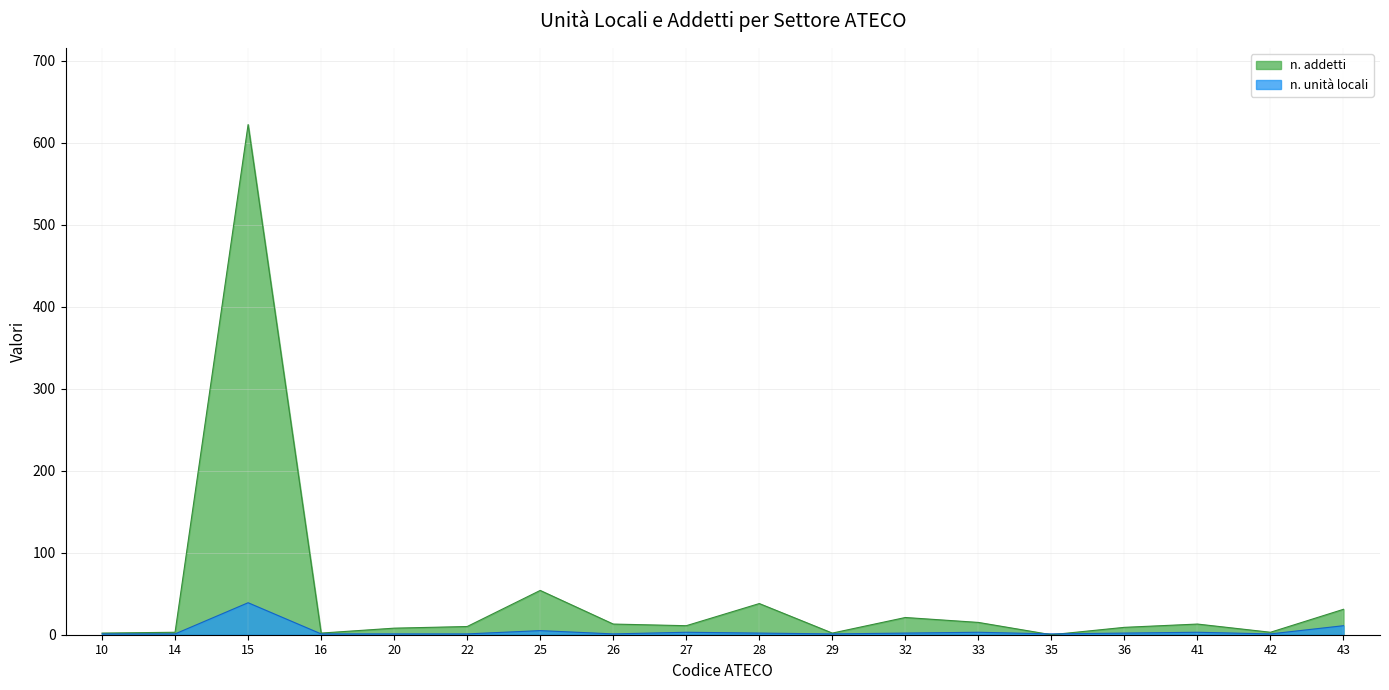

What is the approximate value of n. addetti at 42?

3